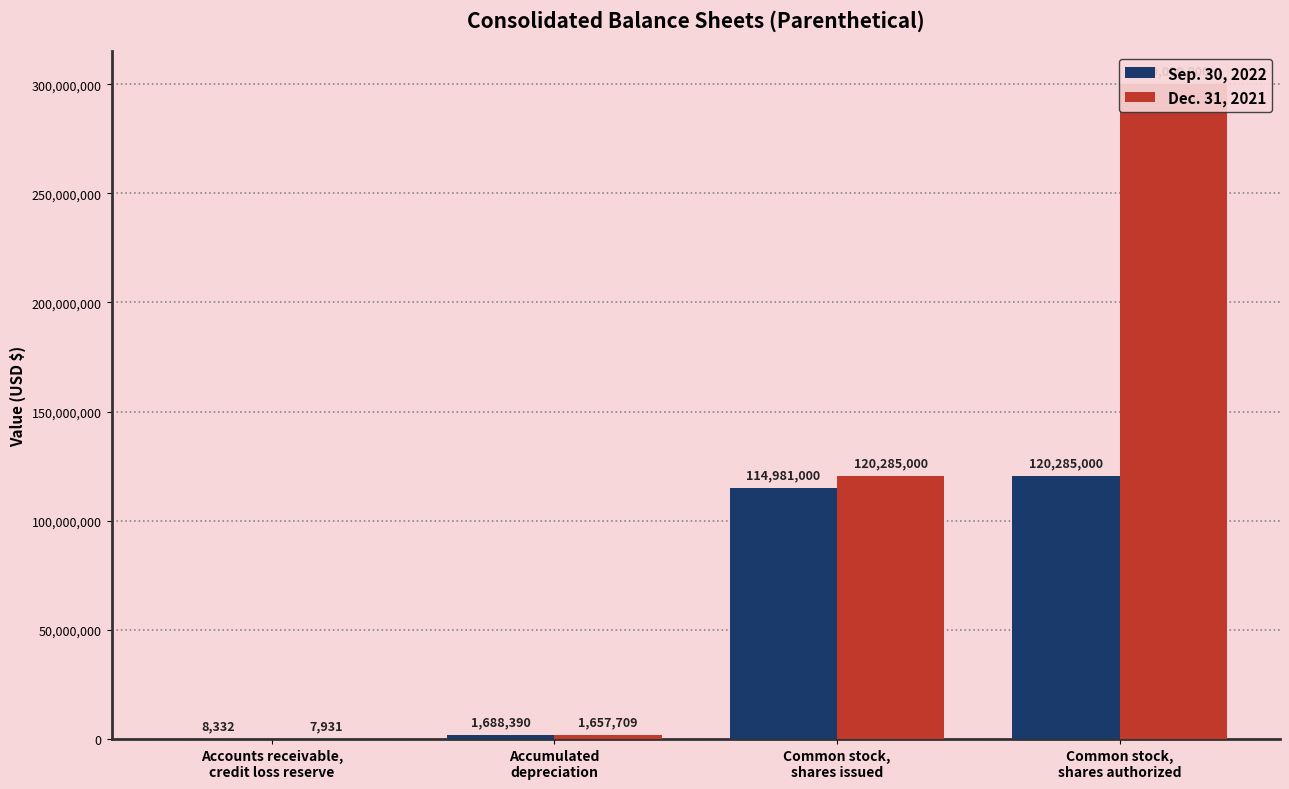

At which label is Sep. 30, 2022 closest to 60146666?

Common stock,
shares issued